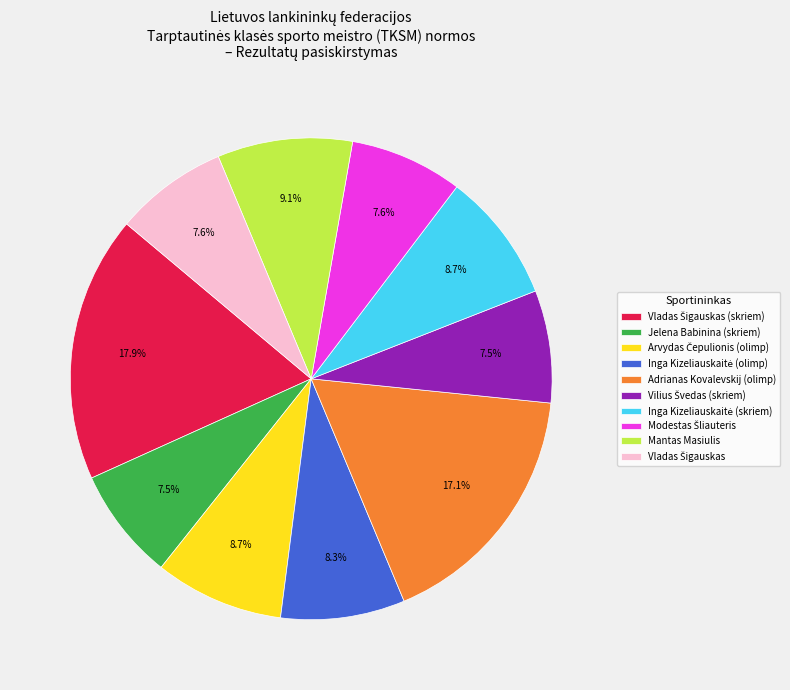

What percentage do Jelena Babinina (skriem) and Mantas Masiulis together represent?

16.6%